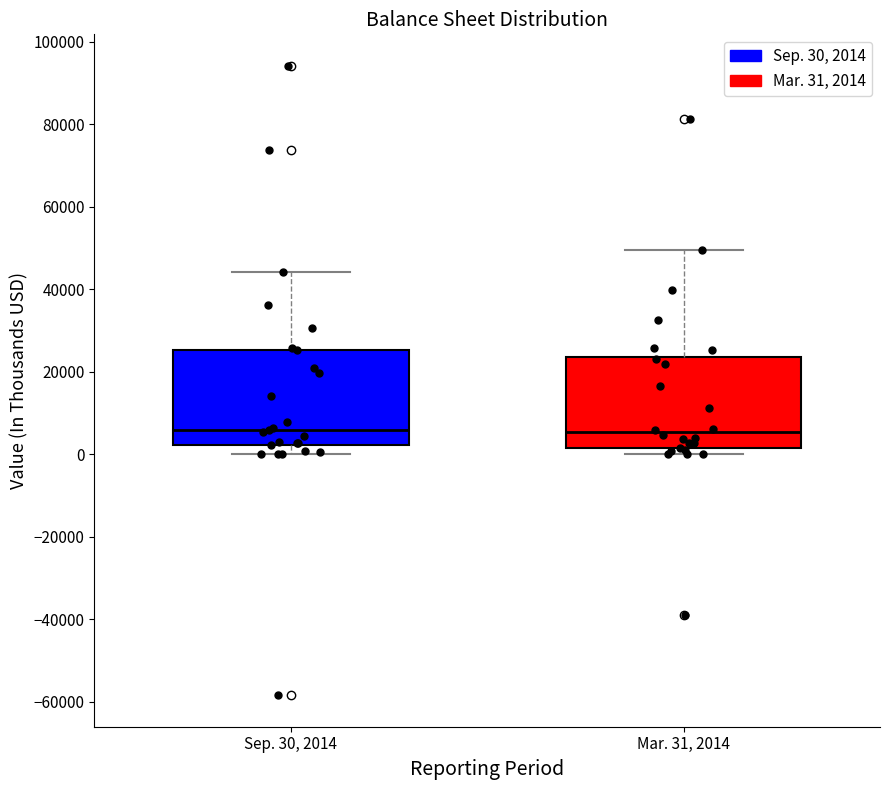

Reading left to right, read every box against the y-axis: the position of its median line, the range the box covers, and the ends of its whiskers. The values are not printed on the chart, so give them approximately, as read against the axis.

Sep. 30, 2014: median 6000, box 2000 to 26000, whiskers 0 to 44000
Mar. 31, 2014: median 6000, box 2000 to 24000, whiskers 0 to 50000